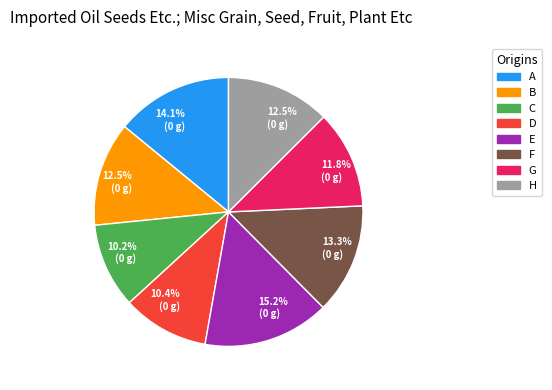

Is there any slice that represents more than half of the pie?

No